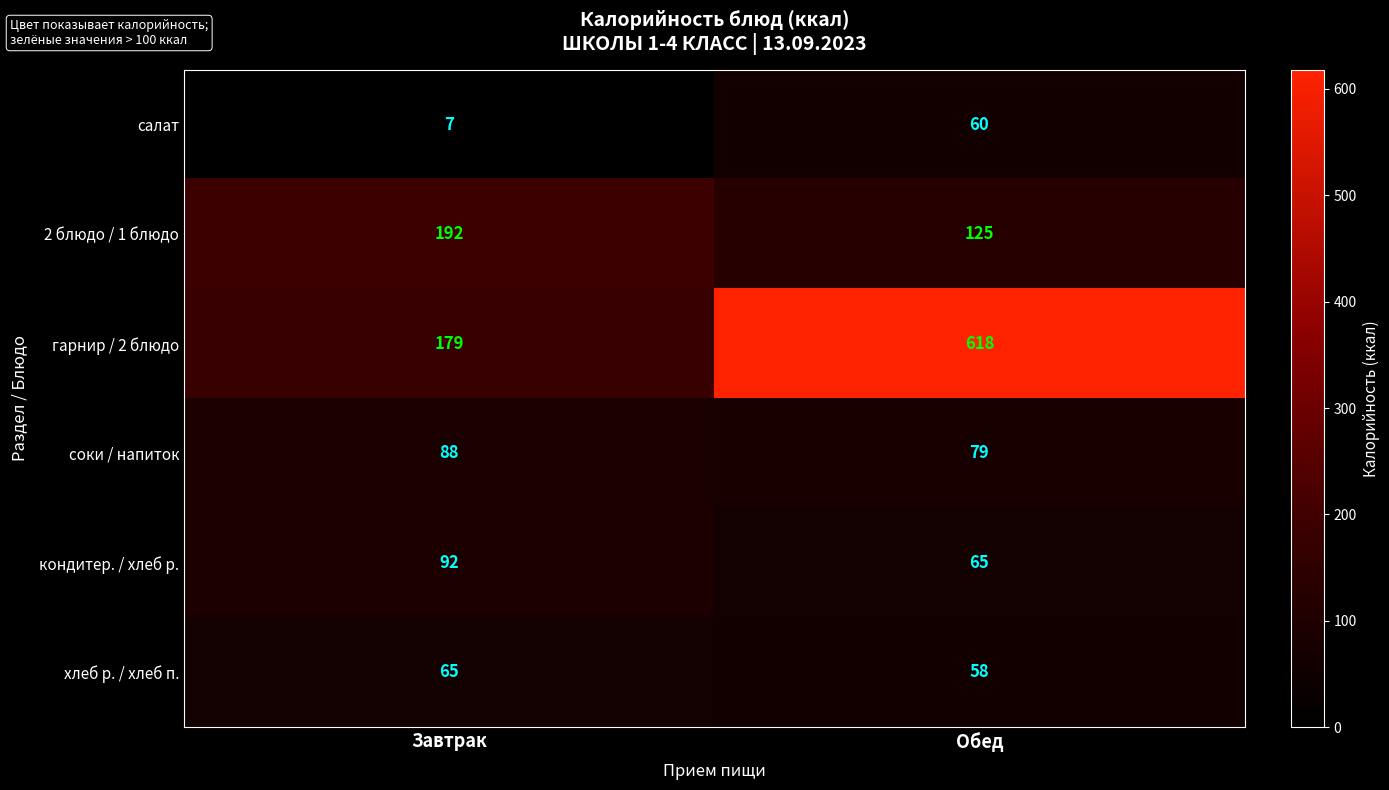

What is the total value across all series at Завтрак?

623